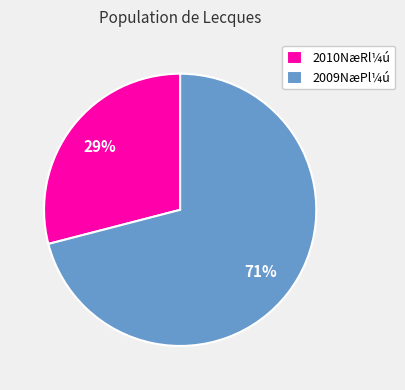

What percentage is the 2009NæPl¼ú slice, to the nearest percent?

71%